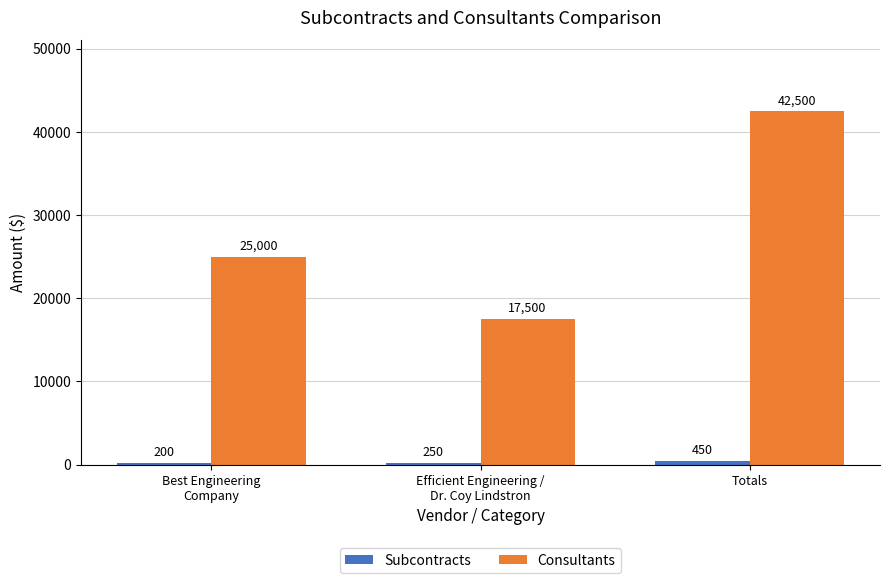

At which category is the sum across all series the highest?

Totals